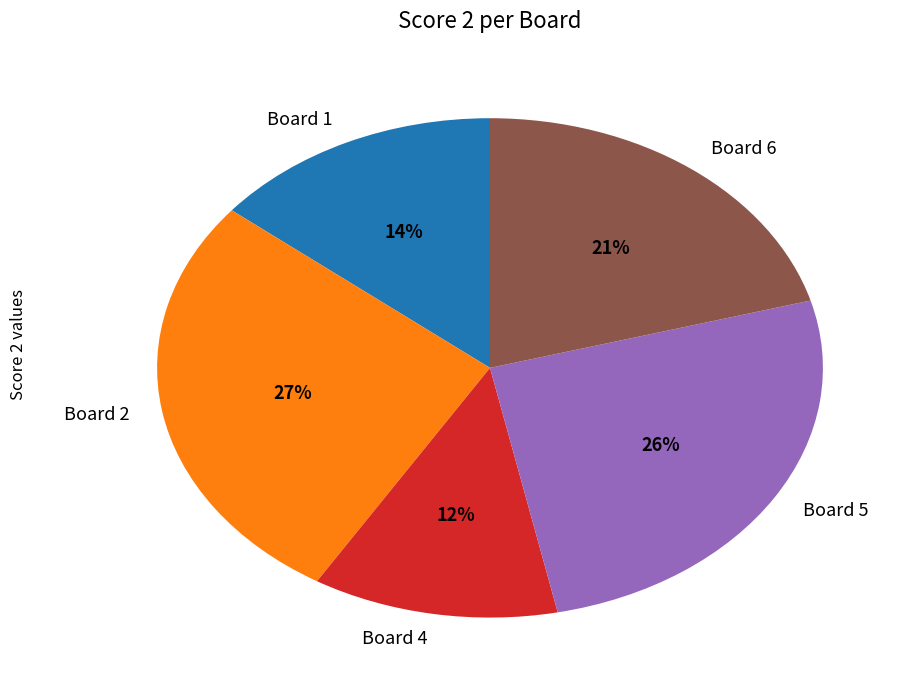

Do Board 4 and Board 2 together represent more than half of the pie?

No